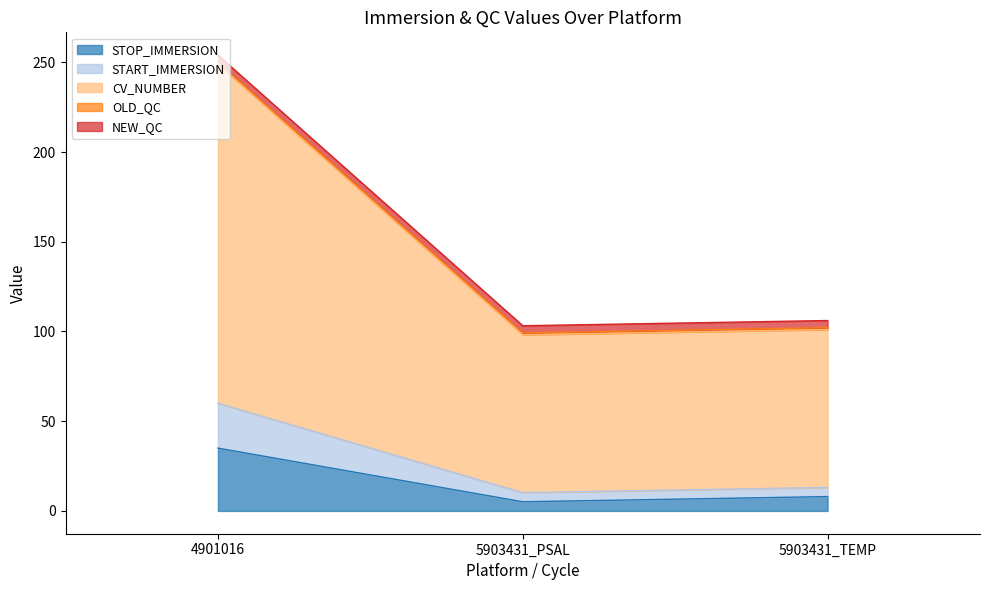

What is the difference between the second highest and minimum values in the CV_NUMBER series?

2.9